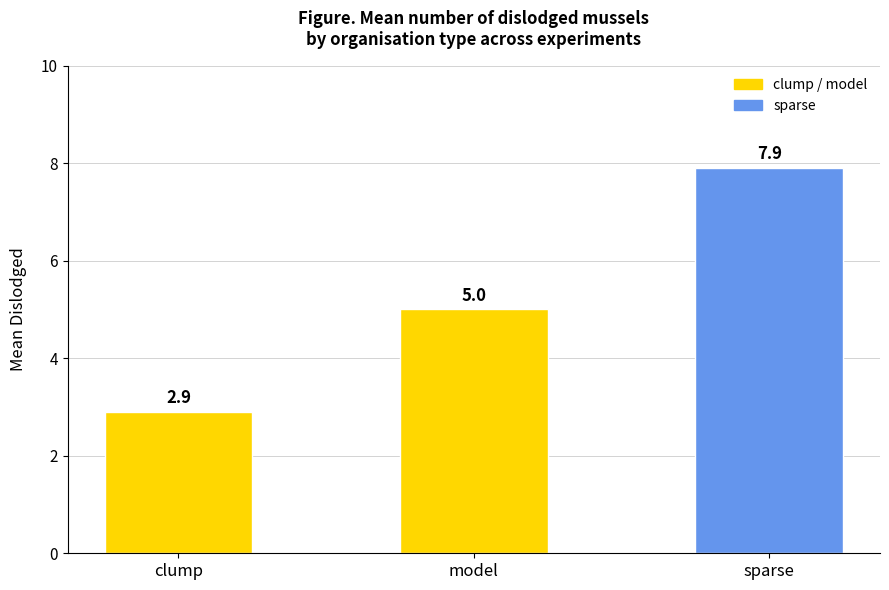

At which category does the chart reach its peak across all series?

sparse